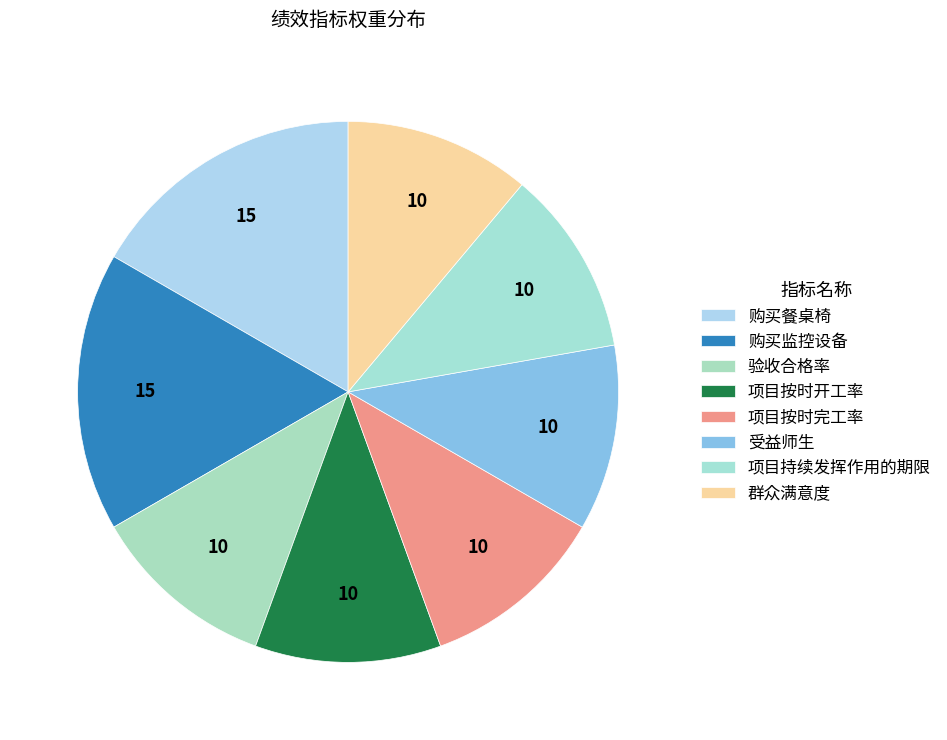

Which category has the biggest portion of the pie?

购买餐桌椅